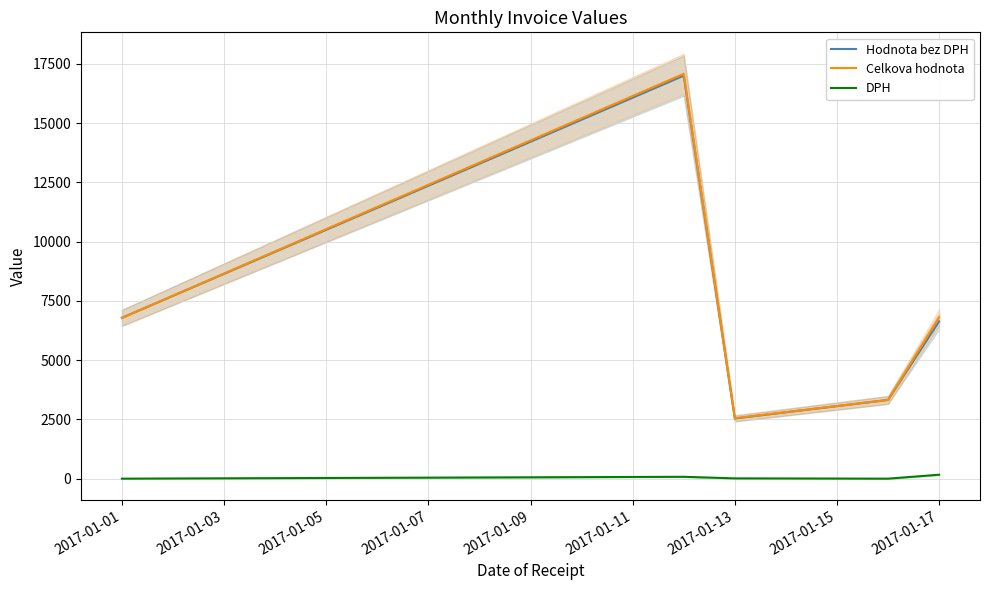

At which label is Celkova hodnota closest to 9814?

2017-01-17